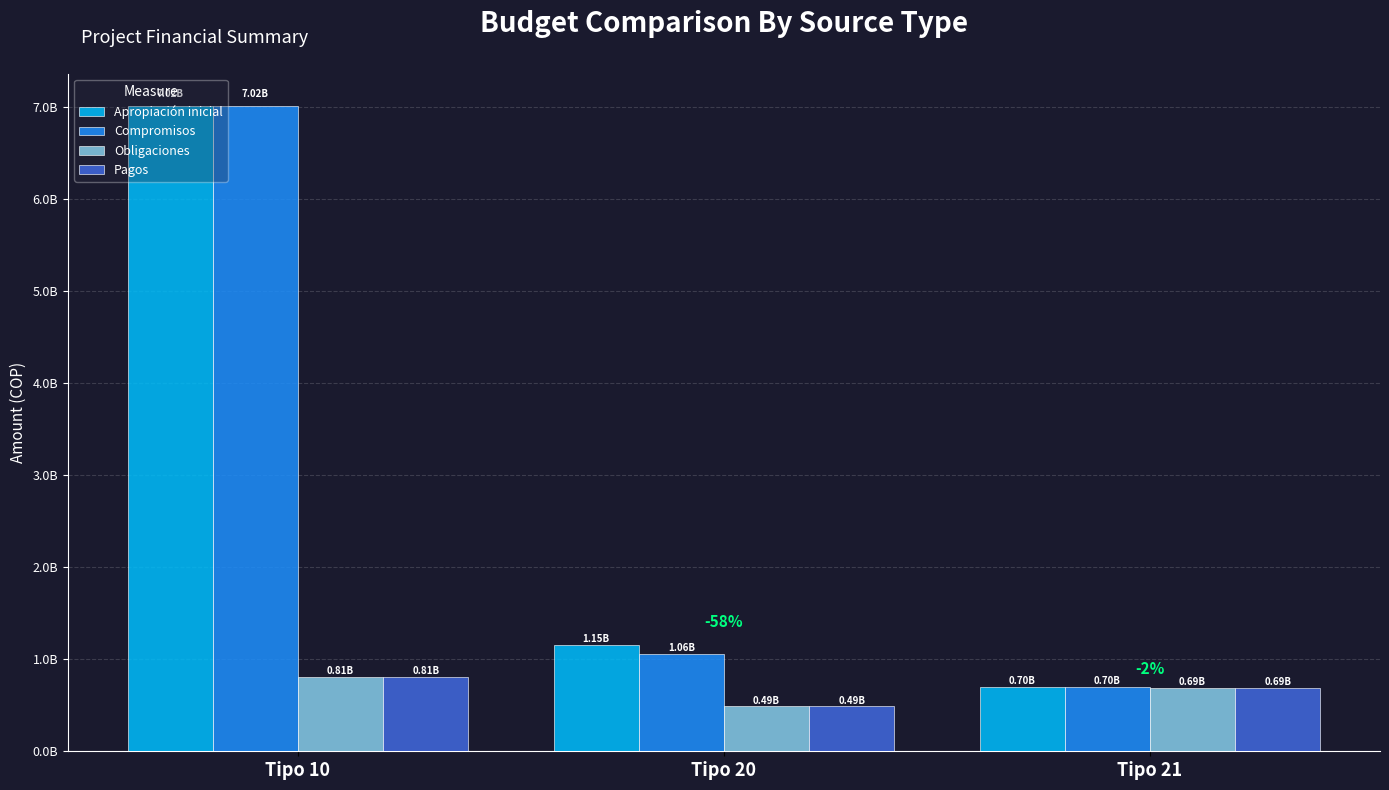

What are all the series names shown in the legend?

Apropiación inicial, Compromisos, Obligaciones, Pagos